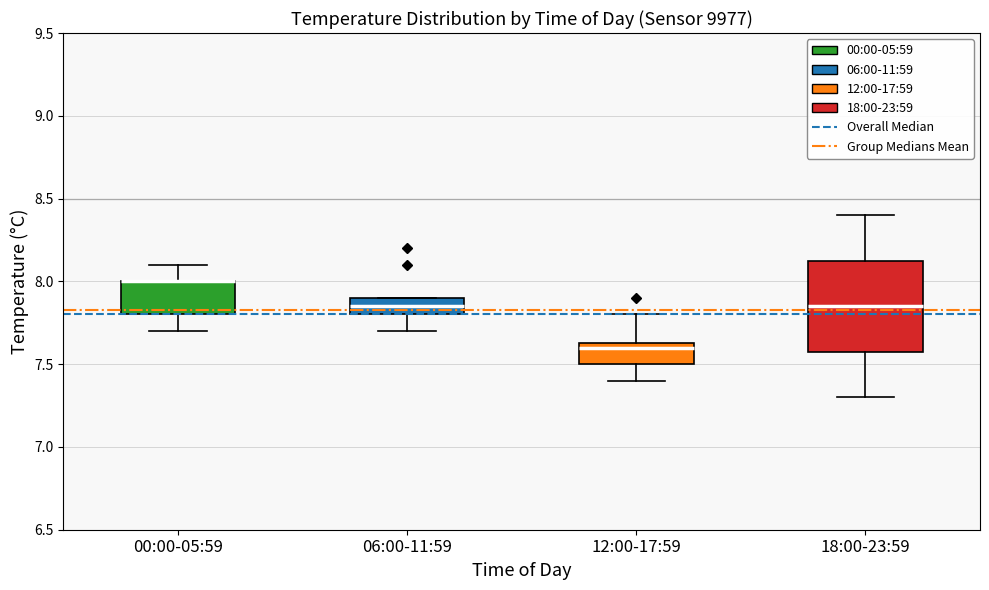

Reading left to right, read every box against the y-axis: the position of its median line, the range the box covers, and the ends of its whiskers. The values are not printed on the chart, so give them approximately, as read against the axis.

00:00-05:59: median 8.00 (drawn on the box's upper edge), box 7.80 to 8.00, whiskers 7.70 to 8.10
06:00-11:59: median 7.85, box 7.80 to 7.90, whiskers 7.70 to 7.90
12:00-17:59: median 7.60, box 7.50 to 7.65, whiskers 7.40 to 7.80
18:00-23:59: median 7.85, box 7.60 to 8.15, whiskers 7.30 to 8.40